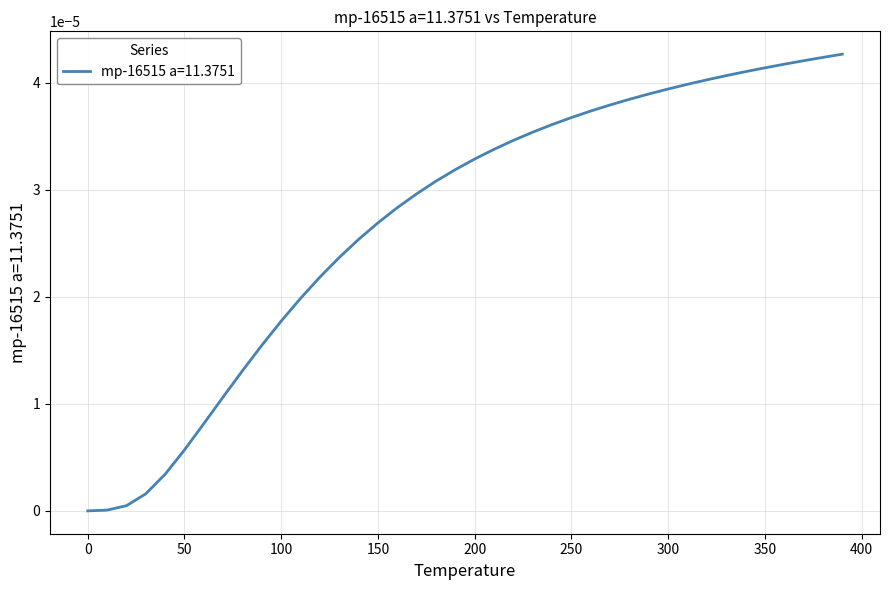

Which has a higher value, 200 or 300?

300